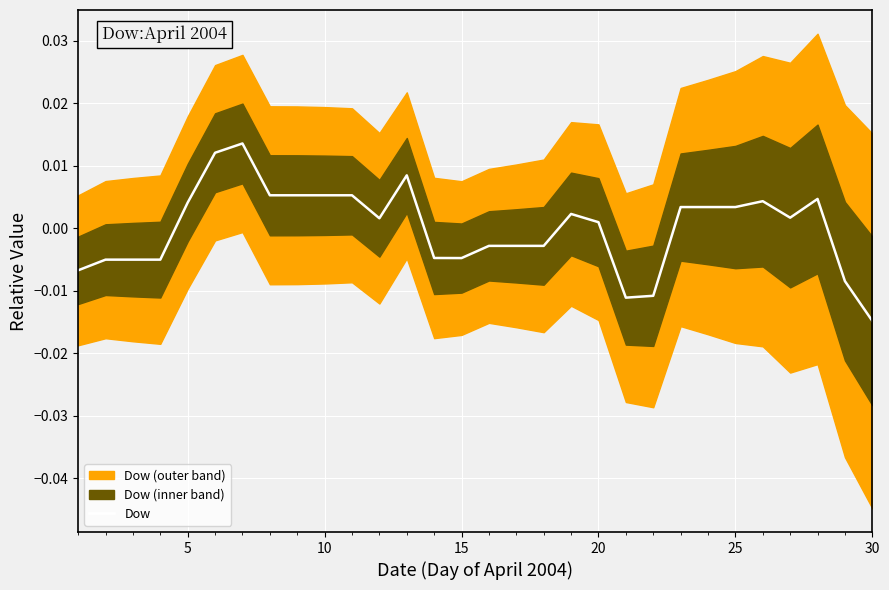

True or false: the data has more than 1 interior local peaks.

True